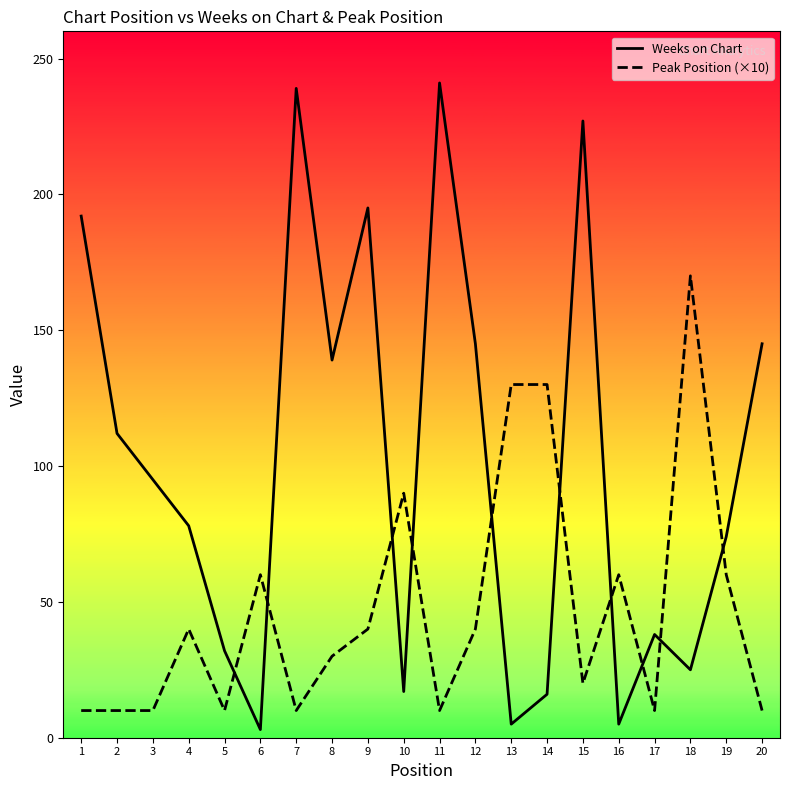

At 7, list the series in order from largest to smallest.

Weeks on Chart, Peak Position (×10)